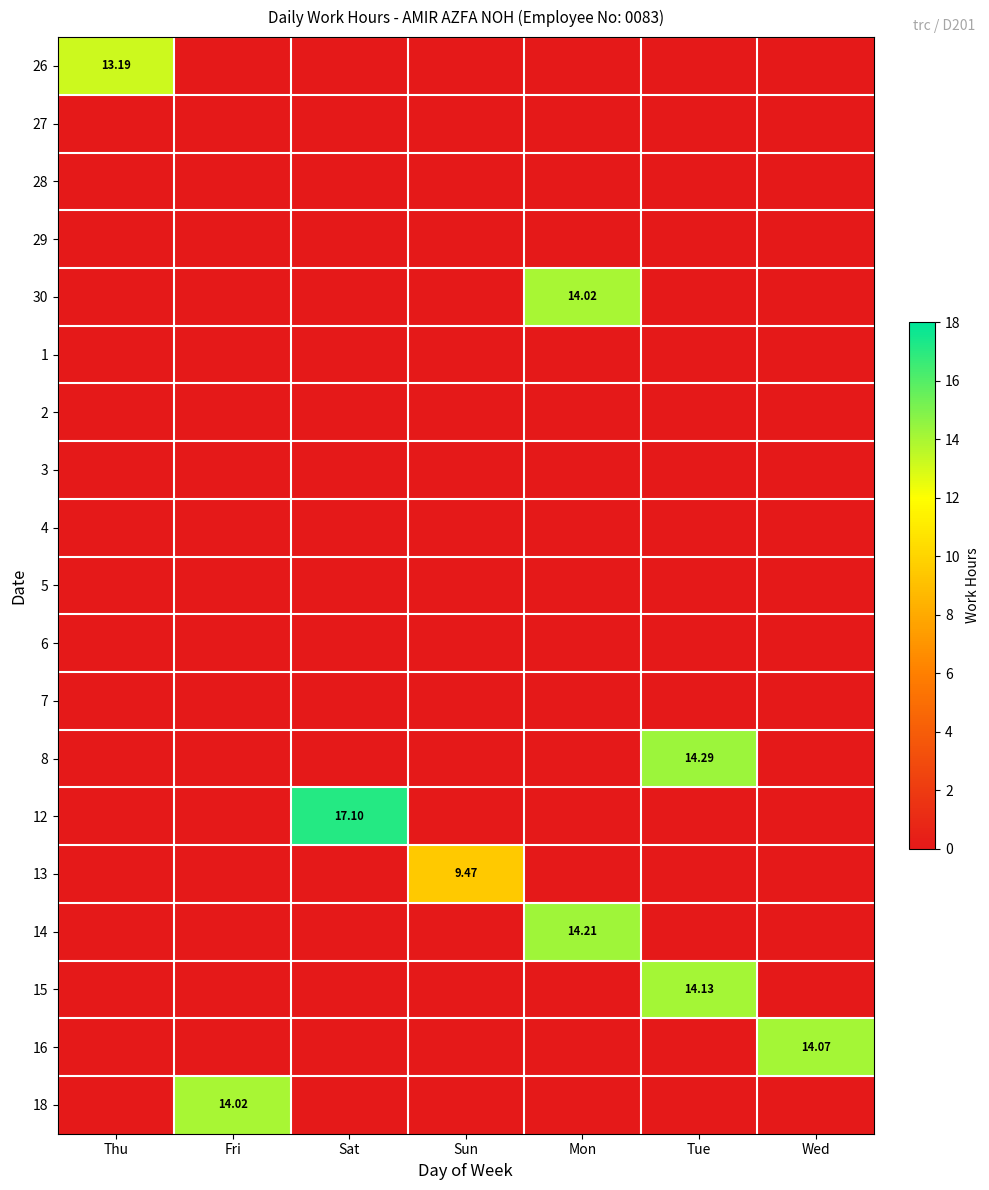

Where is 1 nearest to the value 0?

Thu